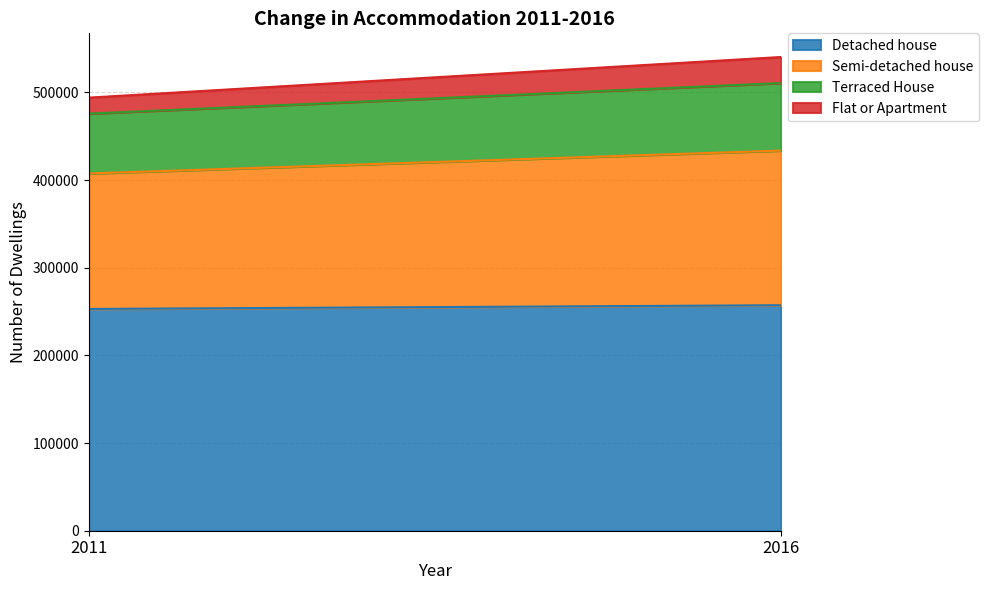

How many data points in Detached house are less than 257183?

1